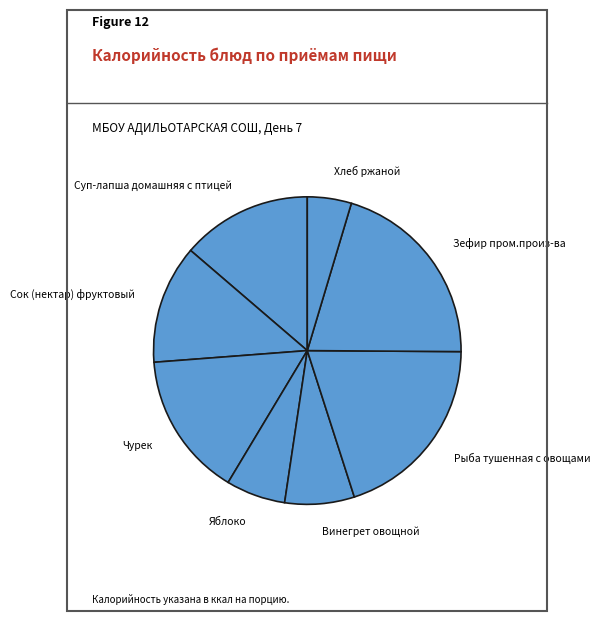

How many slices are in this pie chart?

8